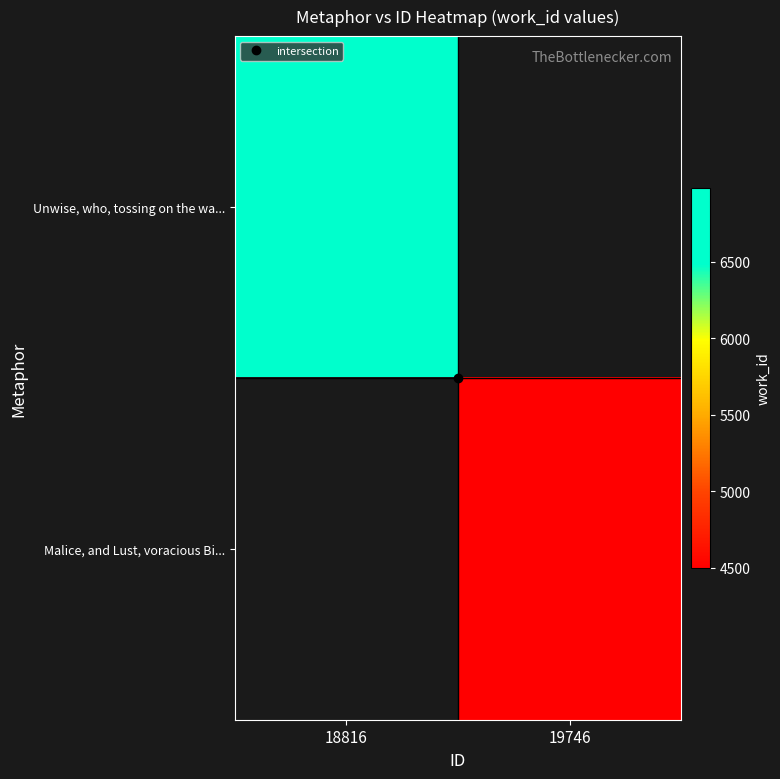

How many positive values does the Malice, and Lust, voracious Bi... series have?

1